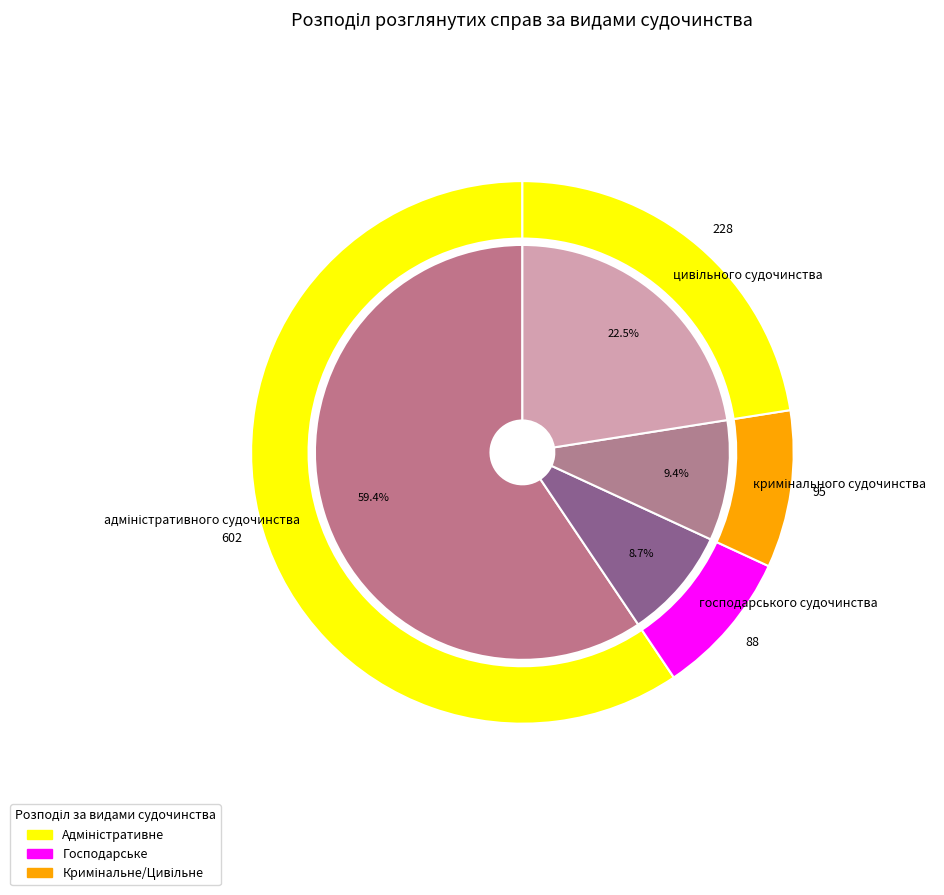

Which slice is the smallest?

господарського судочинства